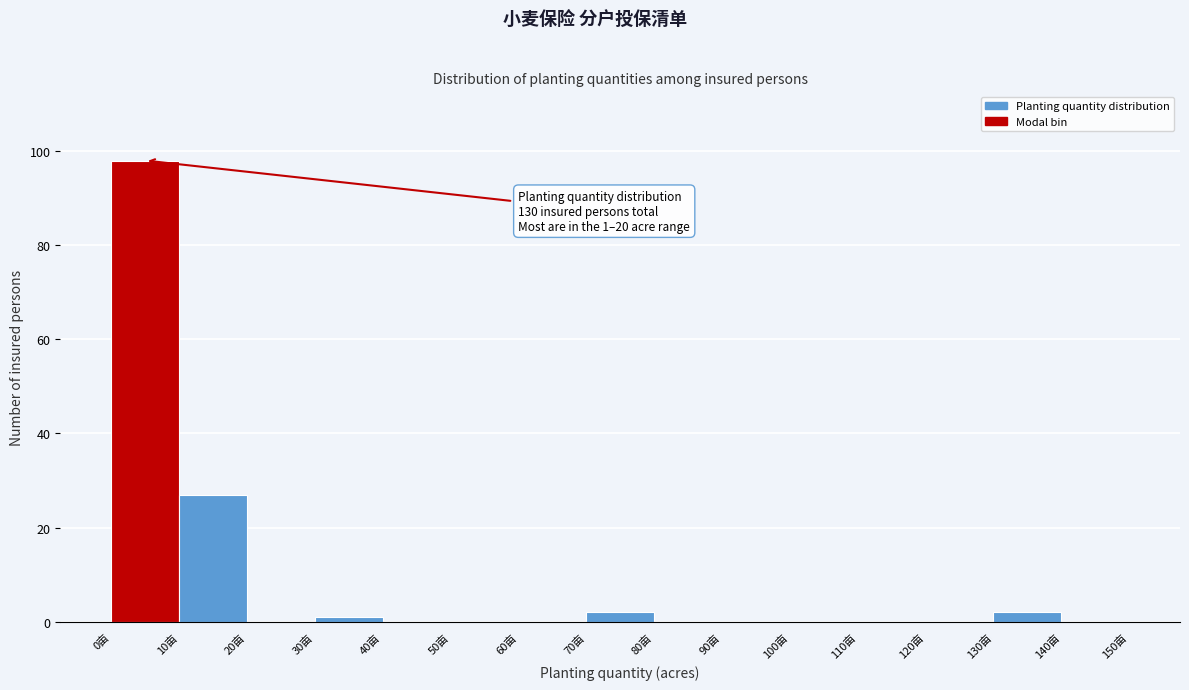

Which range on the x-axis has the tallest bar?

0 to 10